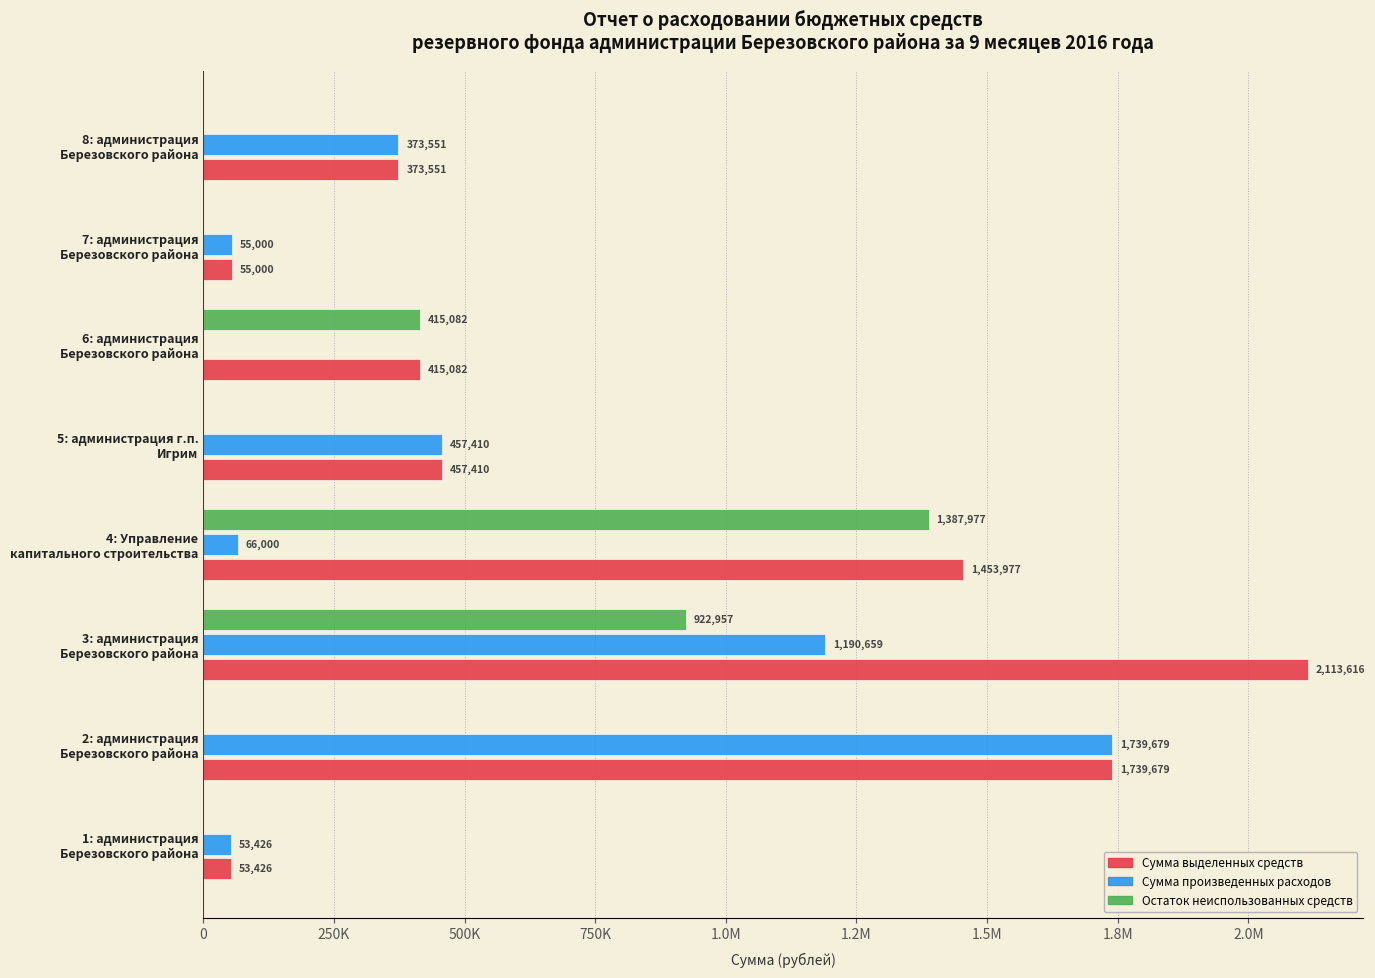

What are all the series names shown in the legend?

Сумма выделенных средств, Сумма произведенных расходов, Остаток неиспользованных средств